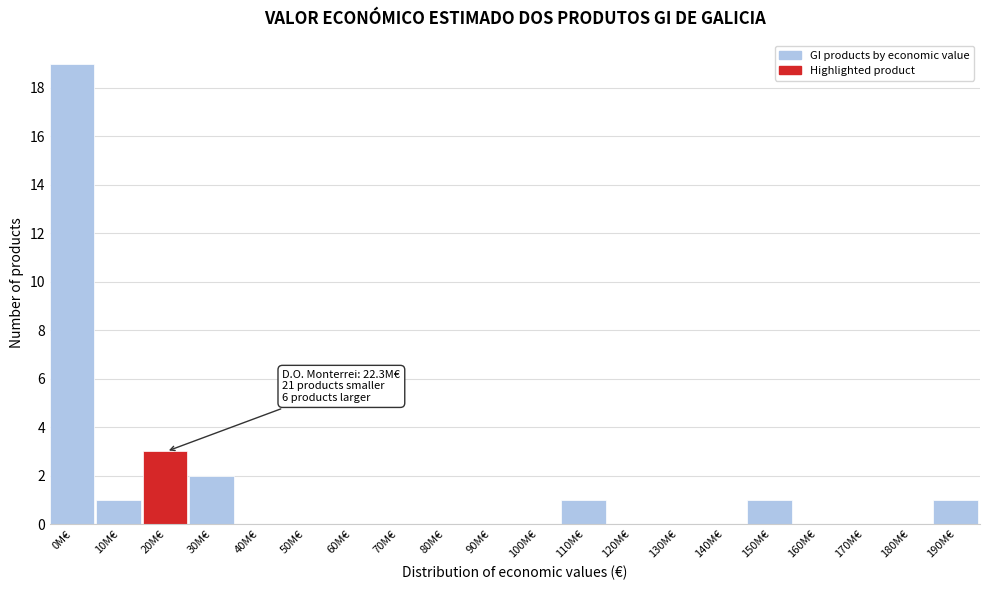

Reading left to right, transcribe all the data shown in this chart.

0M€=19	10M€=1	20M€=3	30M€=2	40M€=0	50M€=0	60M€=0	70M€=0	80M€=0	90M€=0	100M€=0	110M€=1	120M€=0	130M€=0	140M€=0	150M€=1	160M€=0	170M€=0	180M€=0	190M€=1